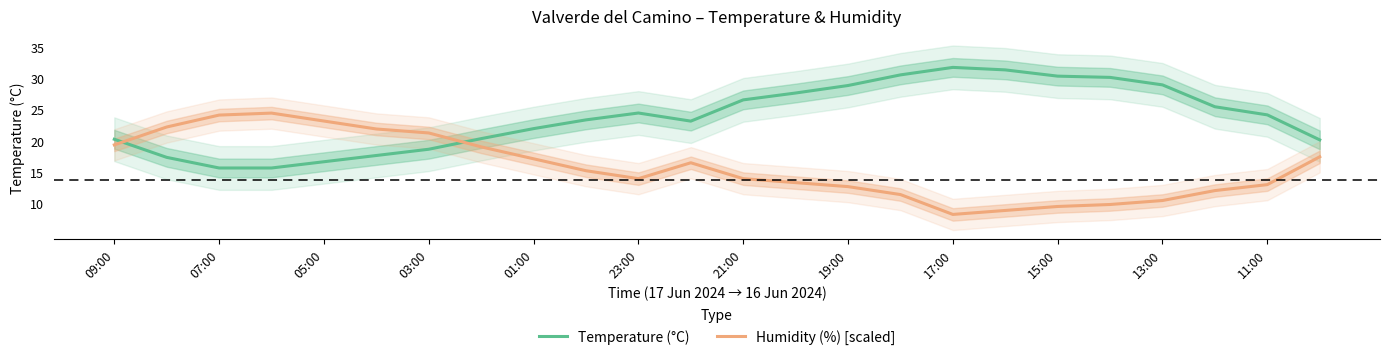

Reading right to left, transcribe all the data shown in this chart.

Temperature (°C): 20.2	24.2	25.5	29.0	30.2	30.4	31.4	31.8	30.6	28.9	27.7	26.6	23.2	24.5	23.4	22.0	20.4	18.7	17.7	16.7	15.7	15.7	17.4	20.3
Humidity (%) [scaled]: 17.5	13.0	12.1	10.5	9.9	9.5	8.9	8.3	11.4	12.7	13.4	14.0	16.5	14.0	15.3	17.2	19.1	21.3	21.9	23.2	24.5	24.2	22.3	19.4